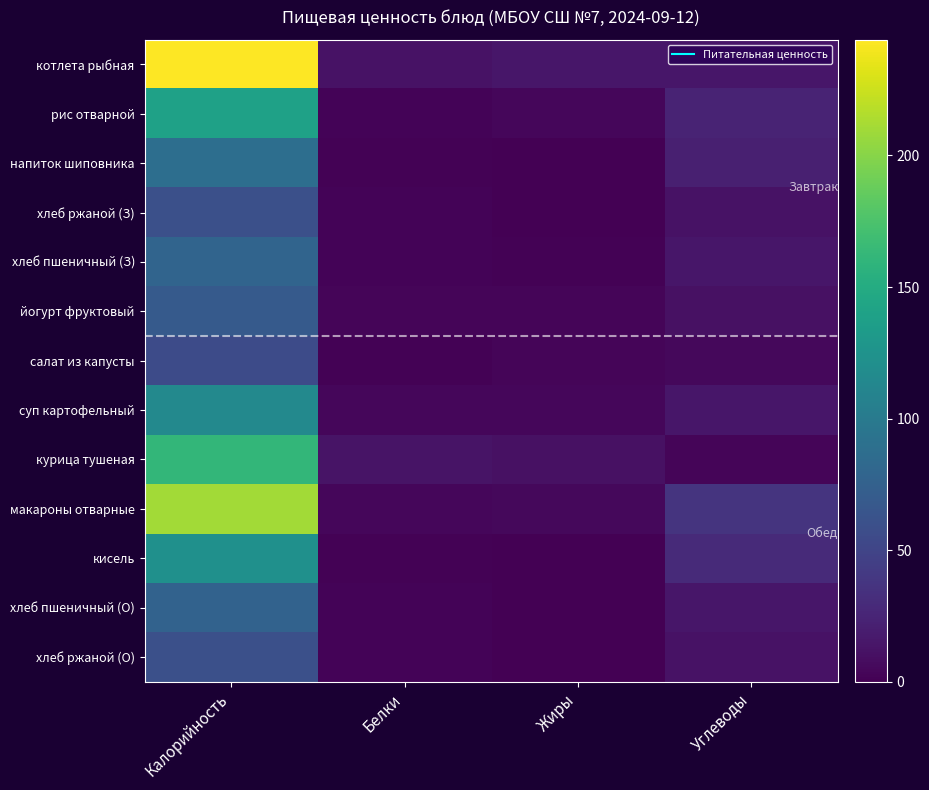

Rank the series at Углеводы from lowest to highest value.

курица тушеная, салат из капусты, йогурт фруктовый, хлеб ржаной (З), хлеб ржаной (О), котлета рыбная, хлеб пшеничный (З), суп картофельный, хлеб пшеничный (О), напиток шиповника, рис отварной, кисель, макароны отварные